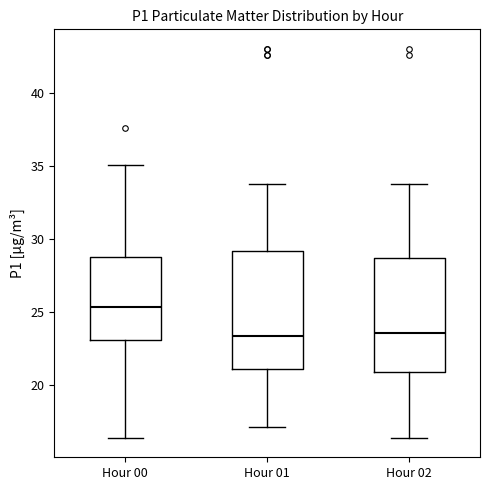

Reading left to right, transcribe this box plot: for each box, give where its median line is, the range the box spans, and where its two whiskers end, as read against the y-axis. The values are not printed on the chart, so give them approximately, as read against the axis.

Hour 00: median 25.5, box 23.0 to 28.5, whiskers 16.5 to 35.0
Hour 01: median 23.5, box 21.0 to 29.0, whiskers 17.0 to 34.0
Hour 02: median 23.5, box 21.0 to 28.5, whiskers 16.5 to 34.0